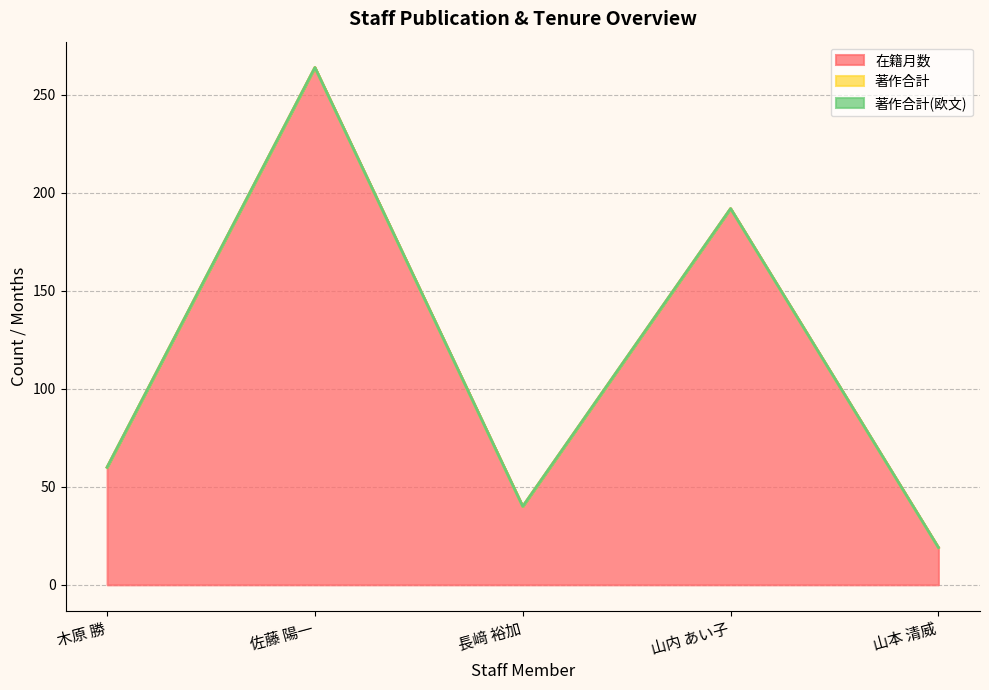

What is the label of the 2nd point from the left?

佐藤 陽一